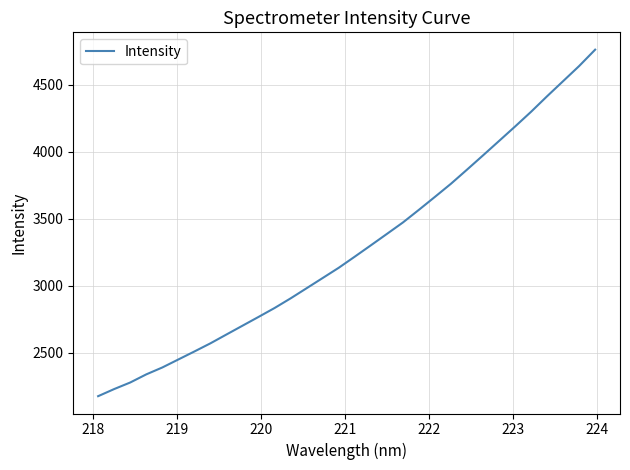

What is the difference between the maximum and minimum values?

2588.9